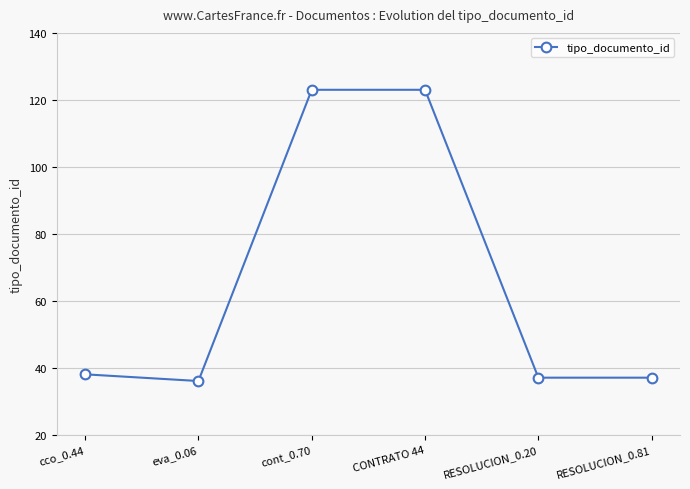

How many distinct data groups are displayed?

1